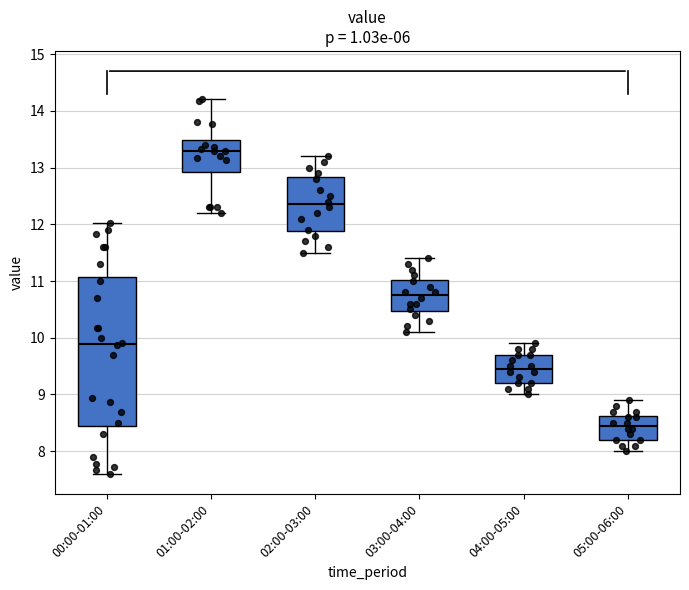

Reading left to right, transcribe this box plot: for each box, give where its median line is, the range the box spans, and where its two whiskers end, as read against the y-axis. The values are not printed on the chart, so give them approximately, as read against the axis.

00:00-01:00: median 9.9, box 8.5 to 11.1, whiskers 7.6 to 12.0
01:00-02:00: median 13.3, box 12.9 to 13.5, whiskers 12.2 to 14.2
02:00-03:00: median 12.4, box 11.9 to 12.8, whiskers 11.5 to 13.2
03:00-04:00: median 10.8, box 10.5 to 11.0, whiskers 10.1 to 11.4
04:00-05:00: median 9.5, box 9.2 to 9.7, whiskers 9.0 to 9.9
05:00-06:00: median 8.5, box 8.2 to 8.6, whiskers 8.0 to 8.9